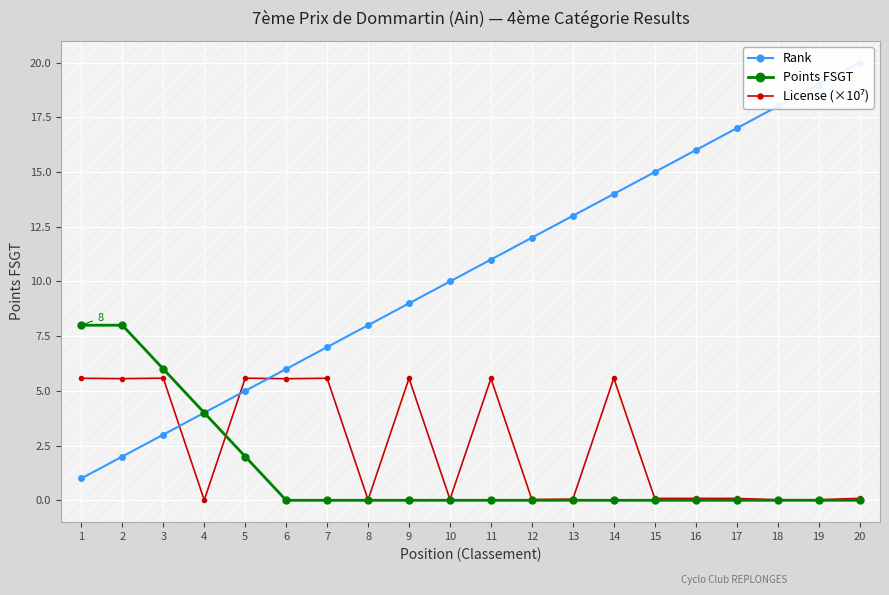

Which has a higher value, 8 or 10?

10